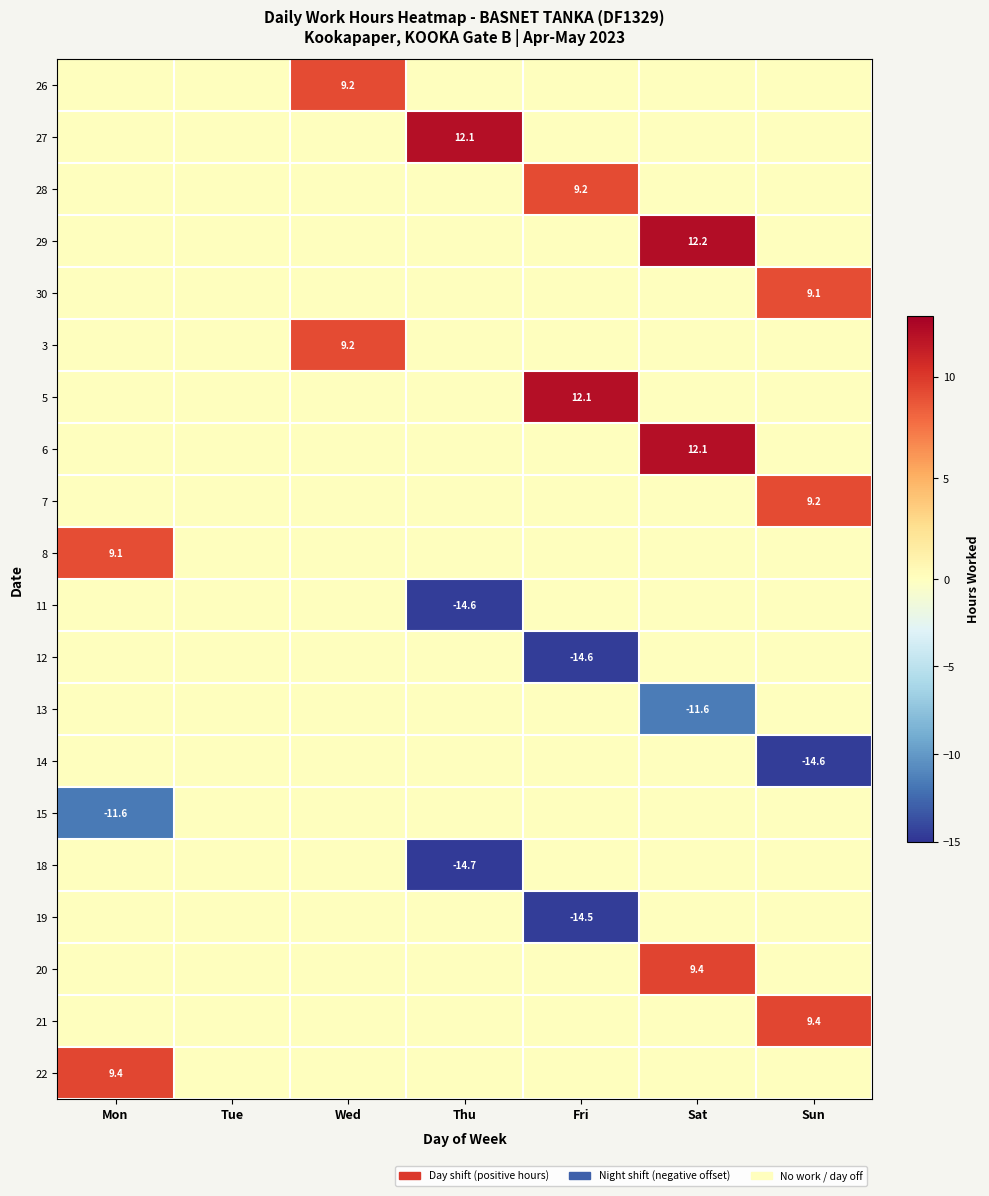

Is it true that 21 equals 12.7 at Sun?

False